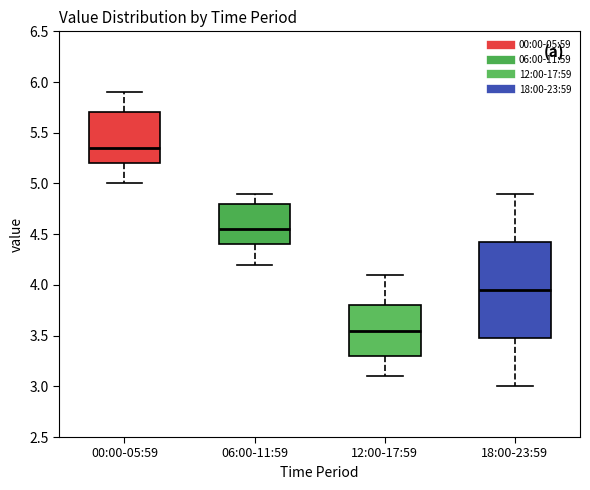

Reading left to right, transcribe this box plot: for each box, give where its median line is, the range the box spans, and where its two whiskers end, as read against the y-axis. The values are not printed on the chart, so give them approximately, as read against the axis.

00:00-05:59: median 5.35, box 5.20 to 5.70, whiskers 5.00 to 5.90
06:00-11:59: median 4.55, box 4.40 to 4.80, whiskers 4.20 to 4.90
12:00-17:59: median 3.55, box 3.30 to 3.80, whiskers 3.10 to 4.10
18:00-23:59: median 3.95, box 3.50 to 4.45, whiskers 3.00 to 4.90